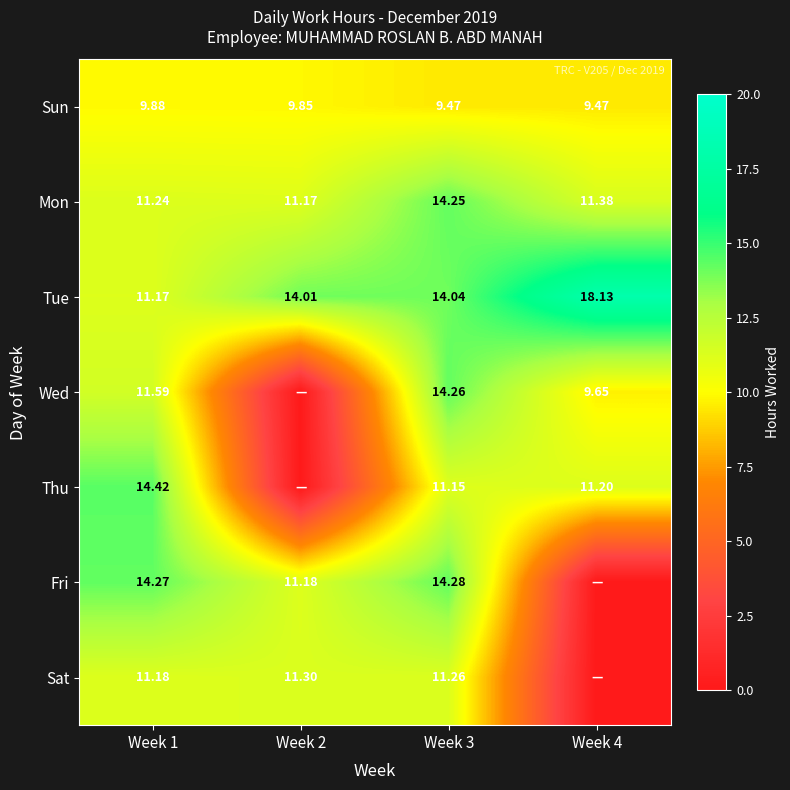

Which has a higher value, Week 2 or Week 3?

Week 2